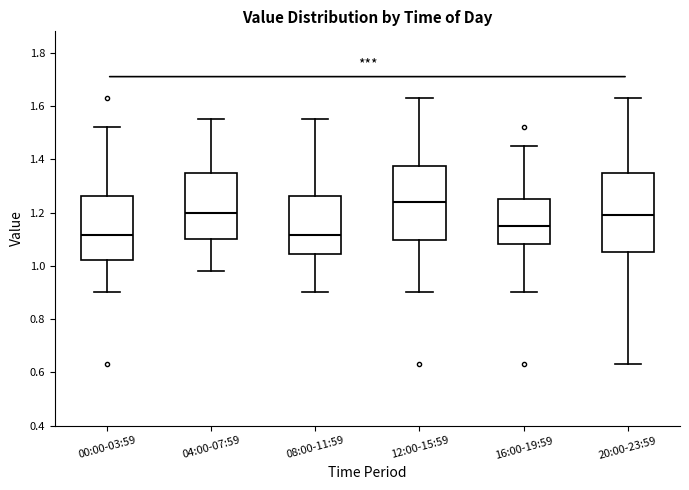

Which box's median line is the highest?

12:00-15:59